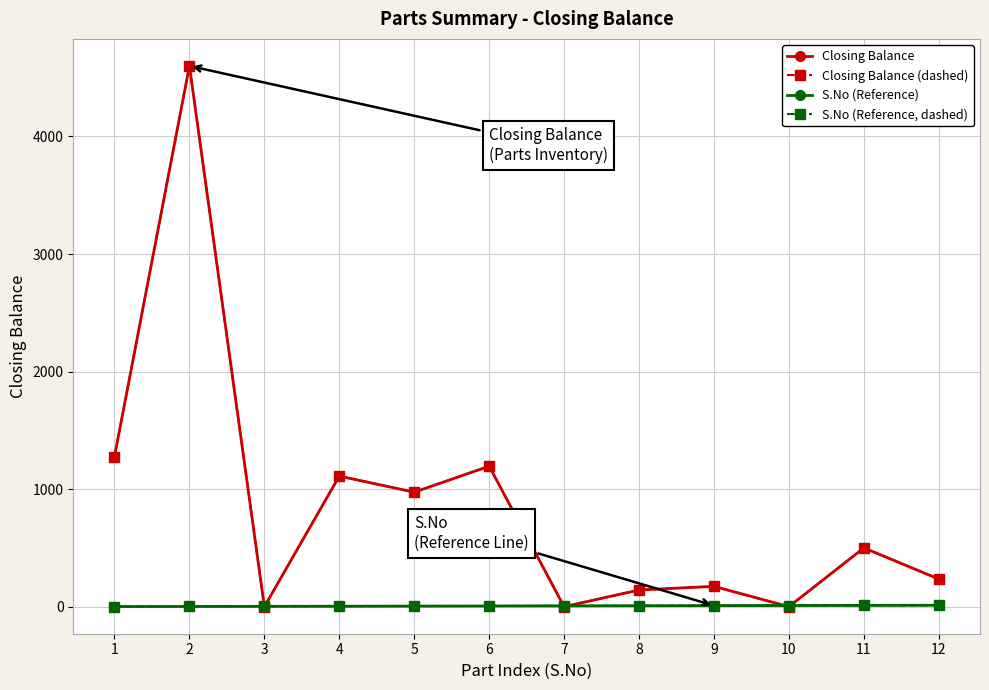

Does the chart have visible grid lines?

Yes